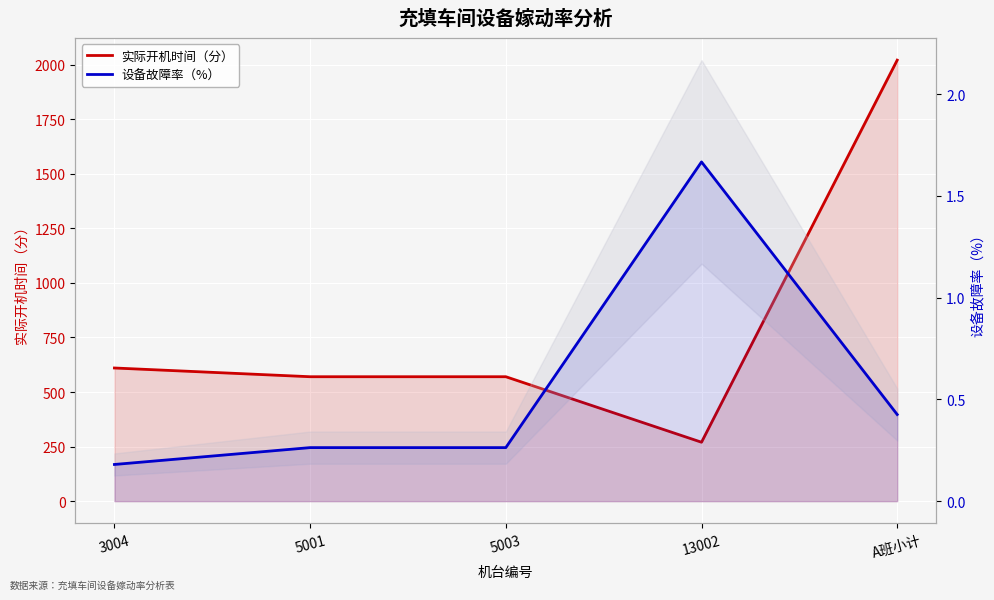

Rank the series by their maximum value, from lowest to highest.

设备故障率（%）, 实际开机时间（分）